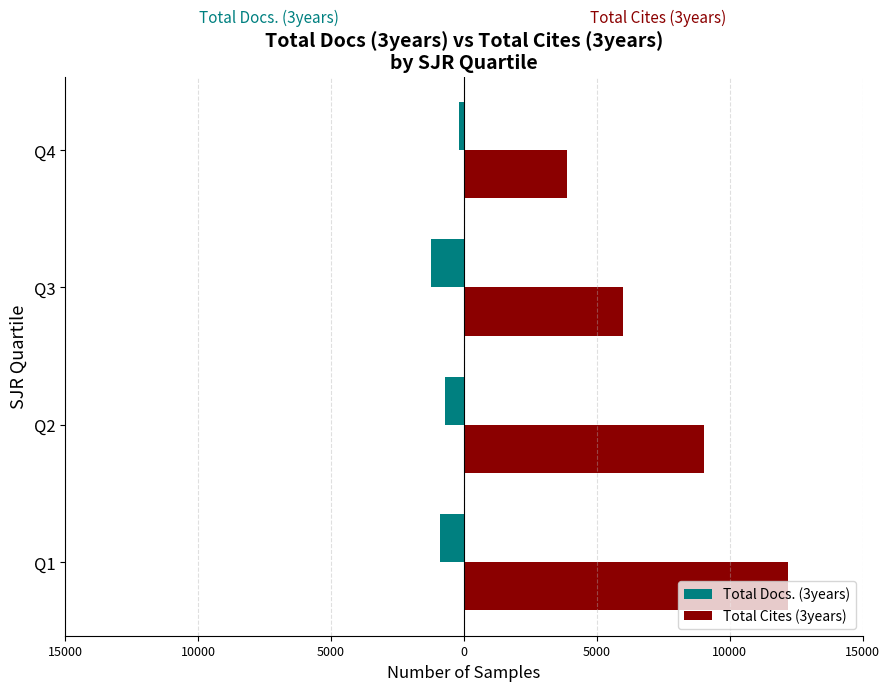

Which series has the largest total across all categories?

Total Cites (3years)